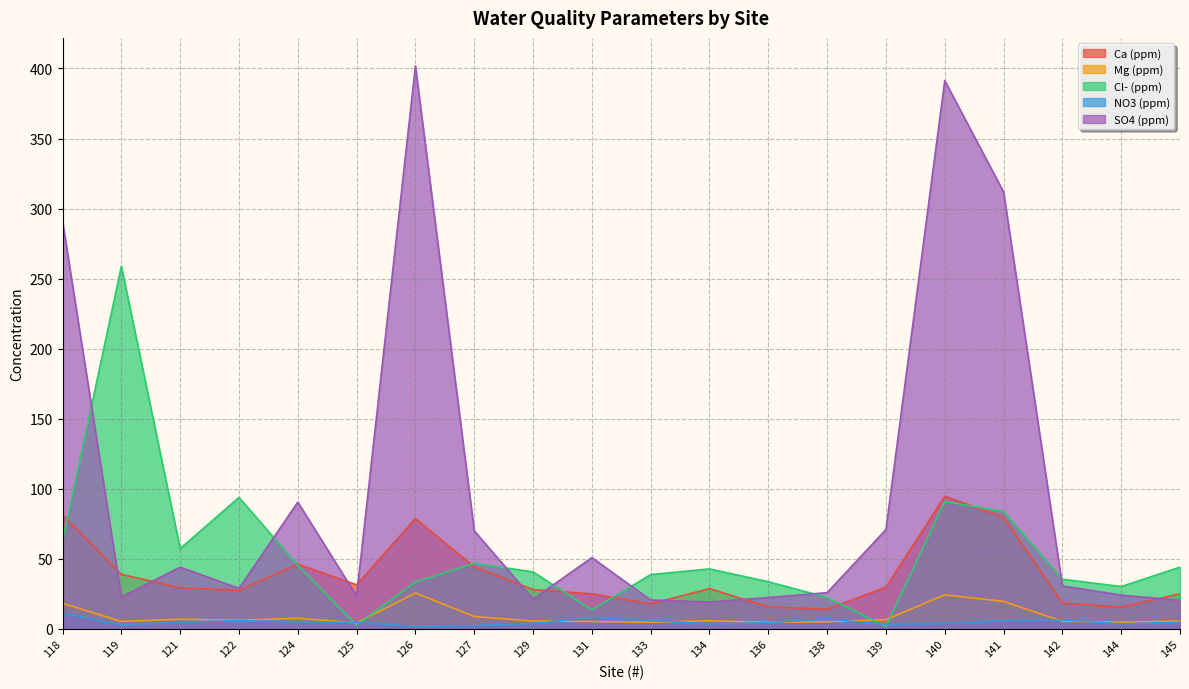

Between 131 and 145, which series saw the biggest shift?

SO4 (ppm)